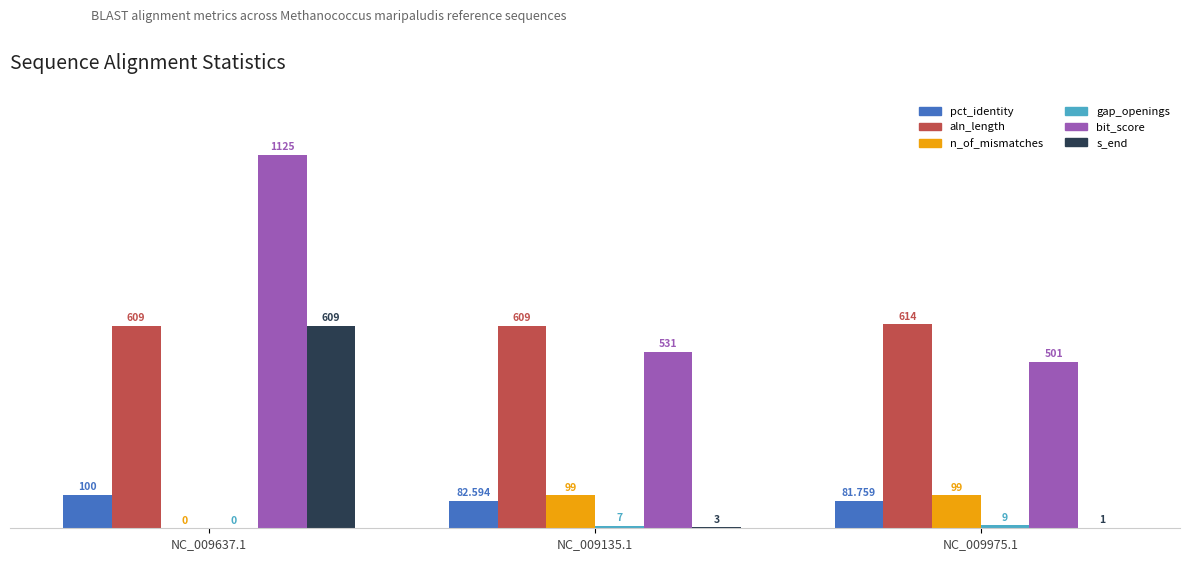

Between NC_009637.1 and NC_009975.1, which series saw the biggest shift?

bit_score